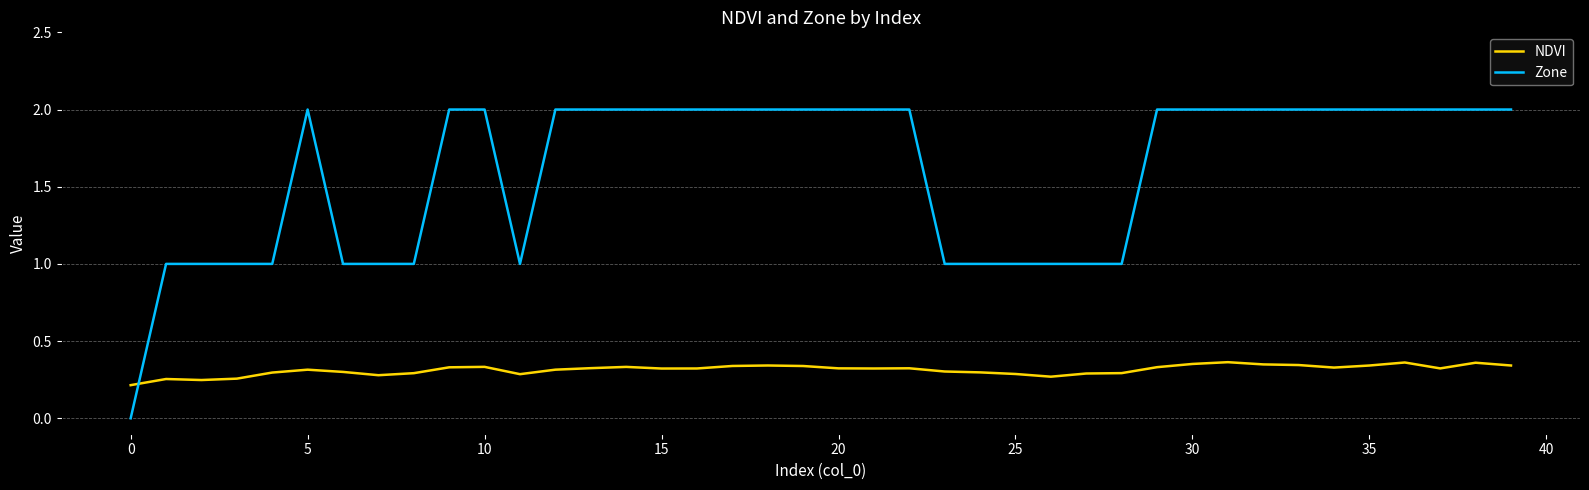

Does the chart have visible grid lines?

Yes